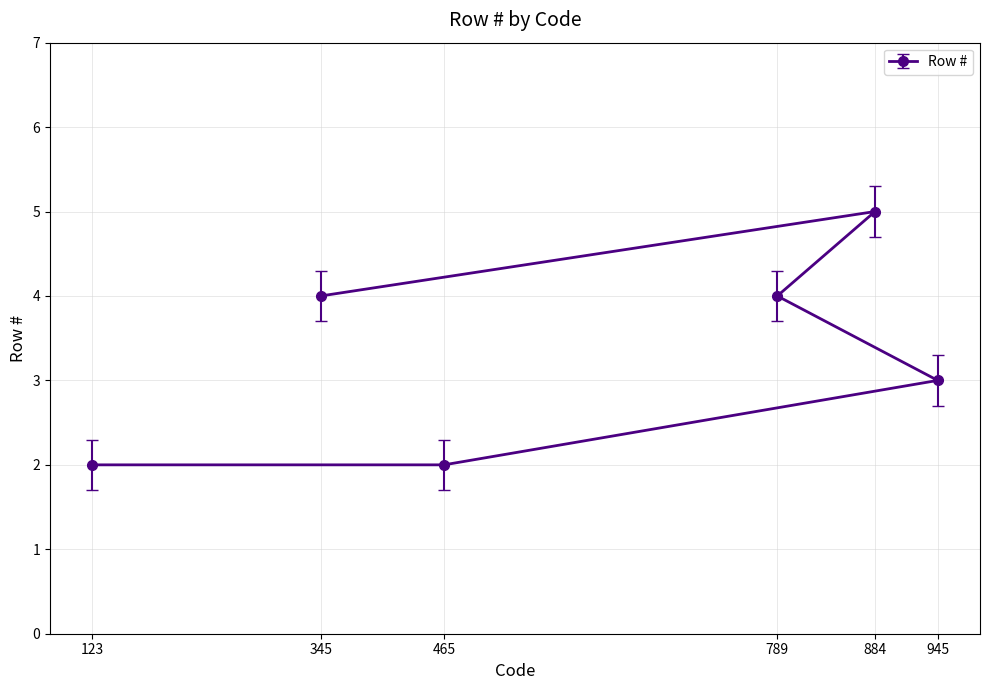

List the labels in order of value, smallest first.

123, 465, 945, 789, 345, 884